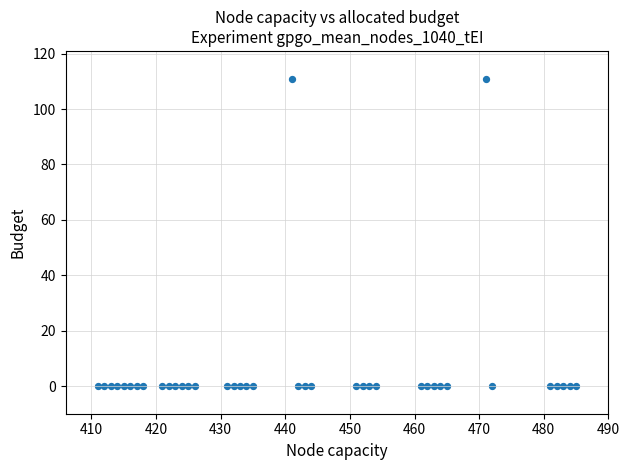

What is the range of X values (max minus min)?

74